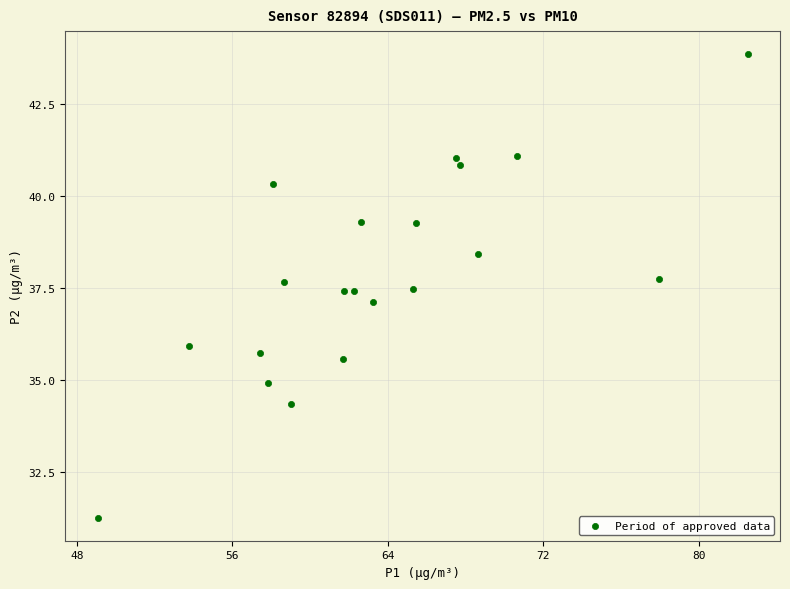

What is the range of X values (max minus min)?

33.4